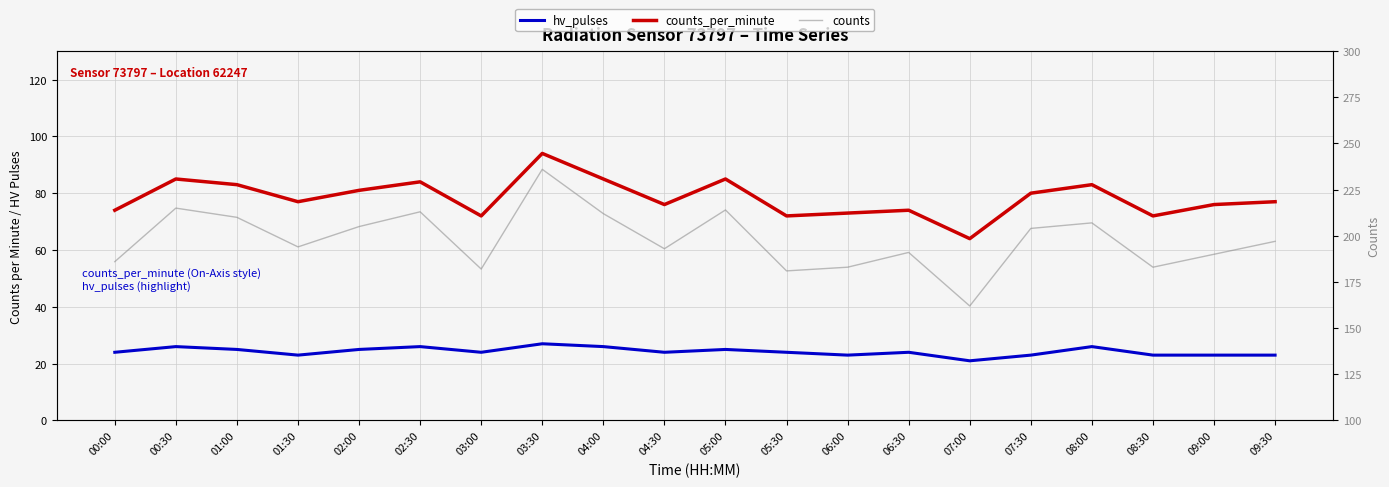

Reading right to left, list all the values displayed in this chart.

hv_pulses: 09:30=23	09:00=23	08:30=23	08:00=26	07:30=23	07:00=21	06:30=24	06:00=23	05:30=24	05:00=25	04:30=24	04:00=26	03:30=27	03:00=24	02:30=26	02:00=25	01:30=23	01:00=25	00:30=26	00:00=24
counts_per_minute: 09:30=77	09:00=76	08:30=72	08:00=83	07:30=80	07:00=64	06:30=74	06:00=73	05:30=72	05:00=85	04:30=76	04:00=85	03:30=94	03:00=72	02:30=84	02:00=81	01:30=77	01:00=83	00:30=85	00:00=74
counts: 09:30=197	09:00=190	08:30=183	08:00=207	07:30=204	07:00=162	06:30=191	06:00=183	05:30=181	05:00=214	04:30=193	04:00=212	03:30=236	03:00=182	02:30=213	02:00=205	01:30=194	01:00=210	00:30=215	00:00=186